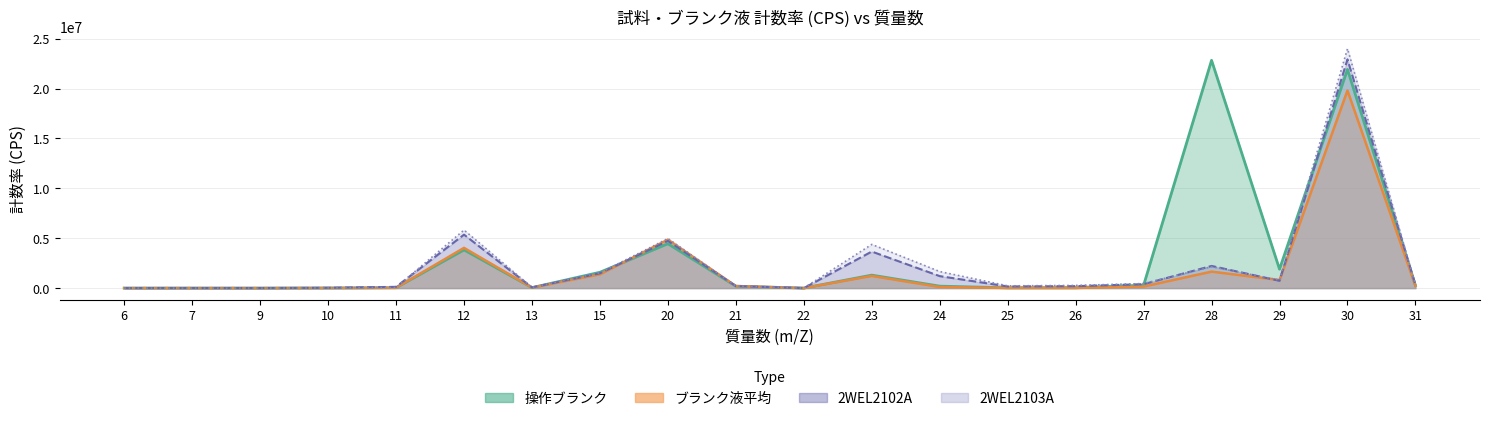

True or false: 2WEL2103A has more than 0 interior local peaks.

True